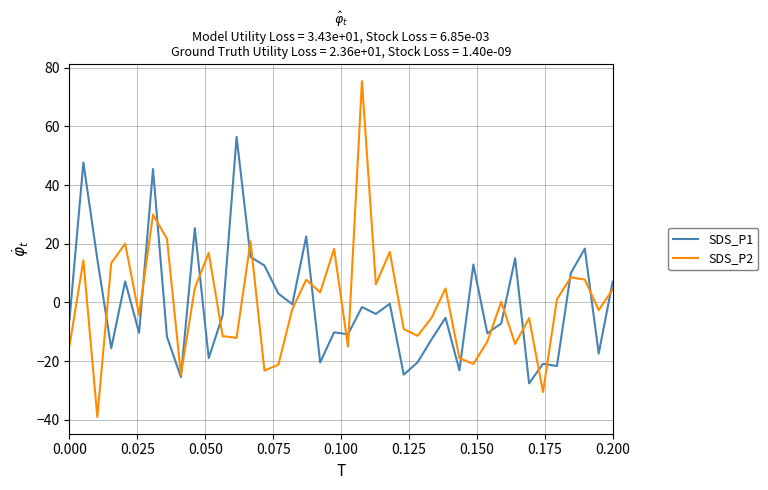

What is the smallest value displayed?

-39.0